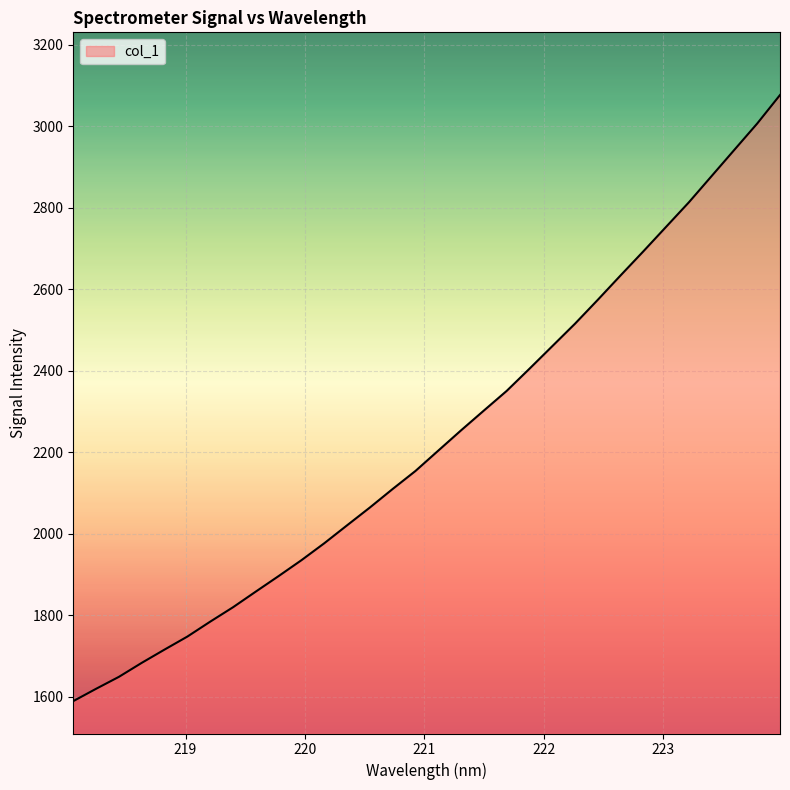

What is the maximum value shown in the chart?

3076.6